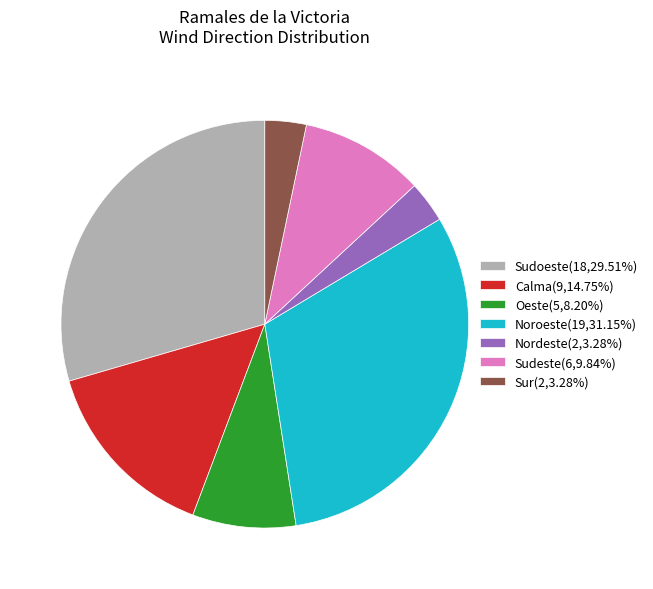

How many segments does this pie chart have?

7